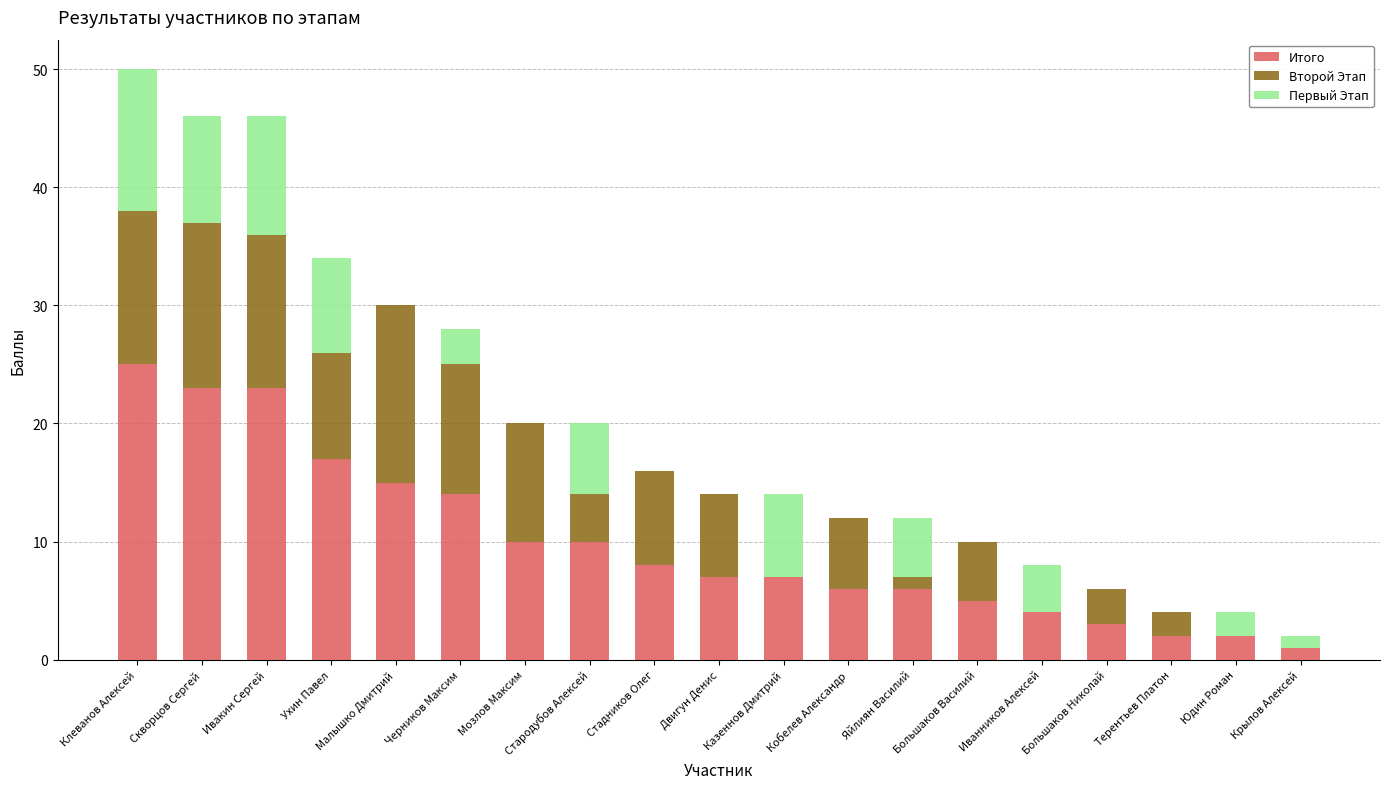

What is the maximum value for Итого?

25